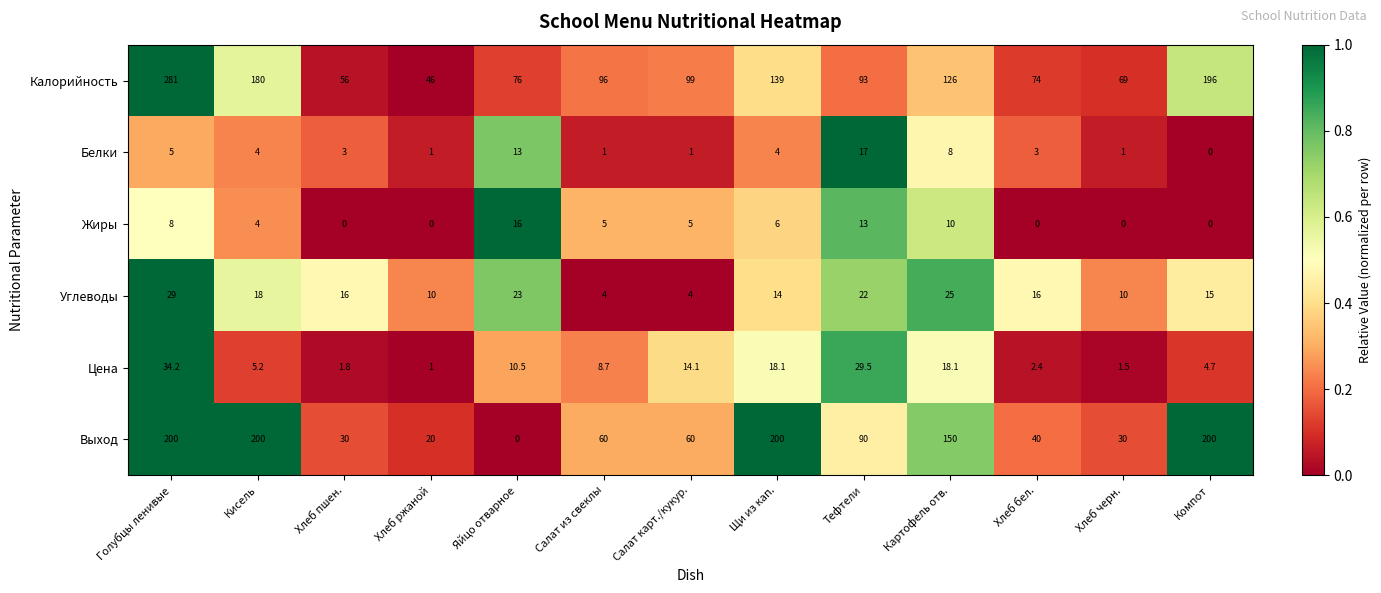

At which category is the sum across all series the highest?

Голубцы ленивые